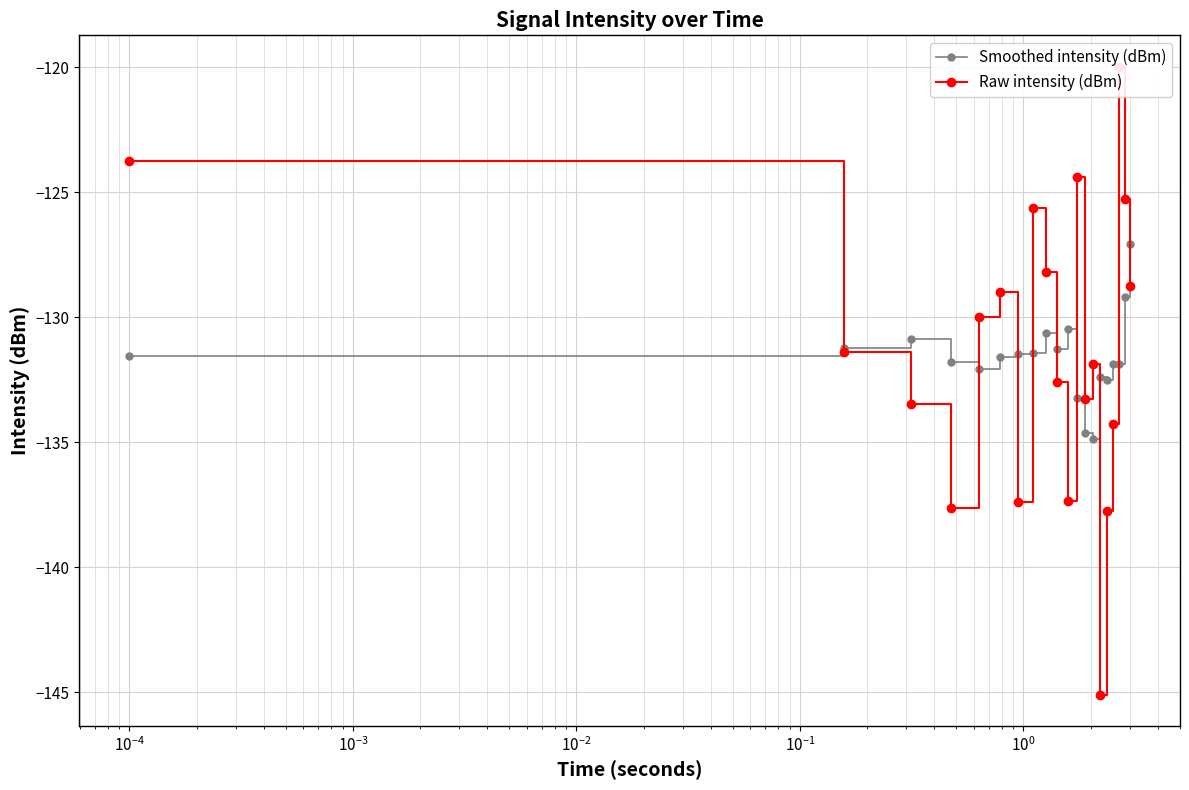

What is the highest value of the Smoothed intensity (dBm) series?

-127.1